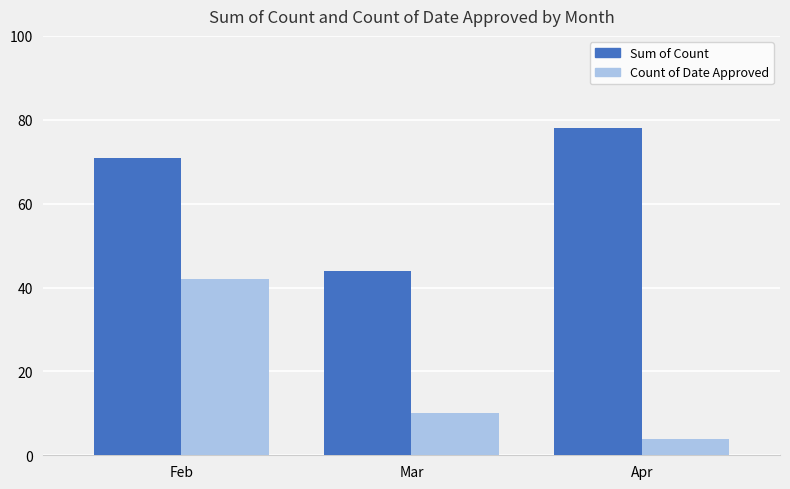

Rank the series at Mar from lowest to highest value.

Count of Date Approved, Sum of Count